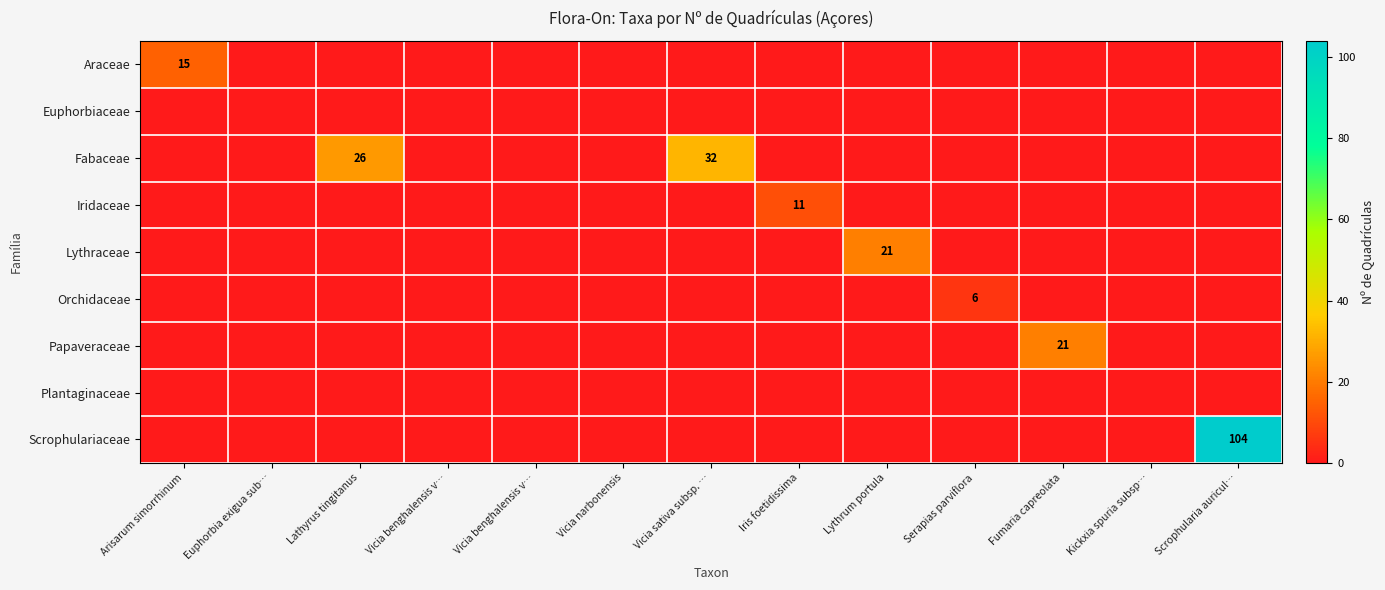

The value of Scrophulariaceae at Arisarum simorrhinum is -67. True or false?

False